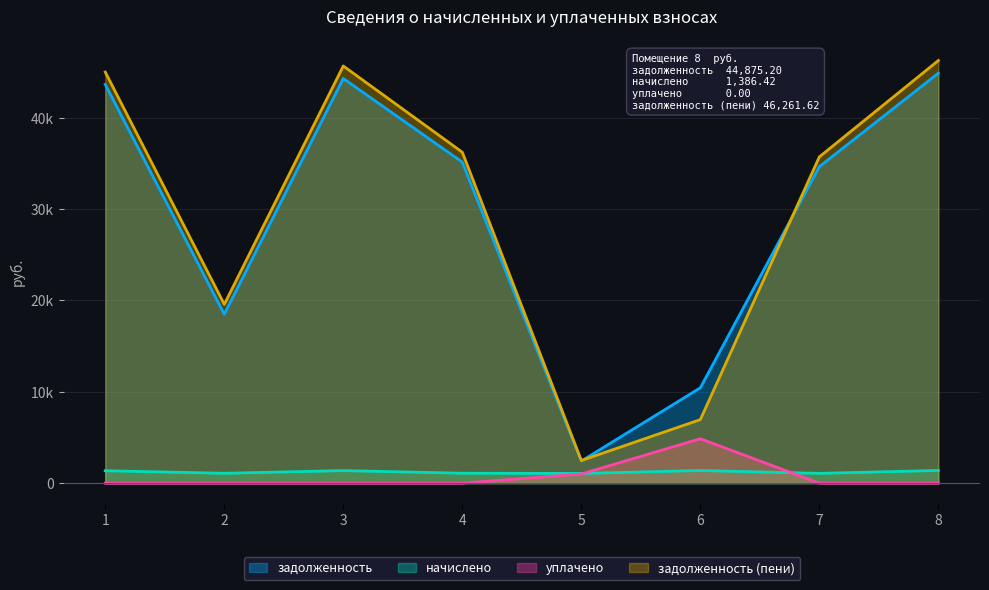

Between 3 and 7, which series saw the biggest shift?

задолженность (пени)